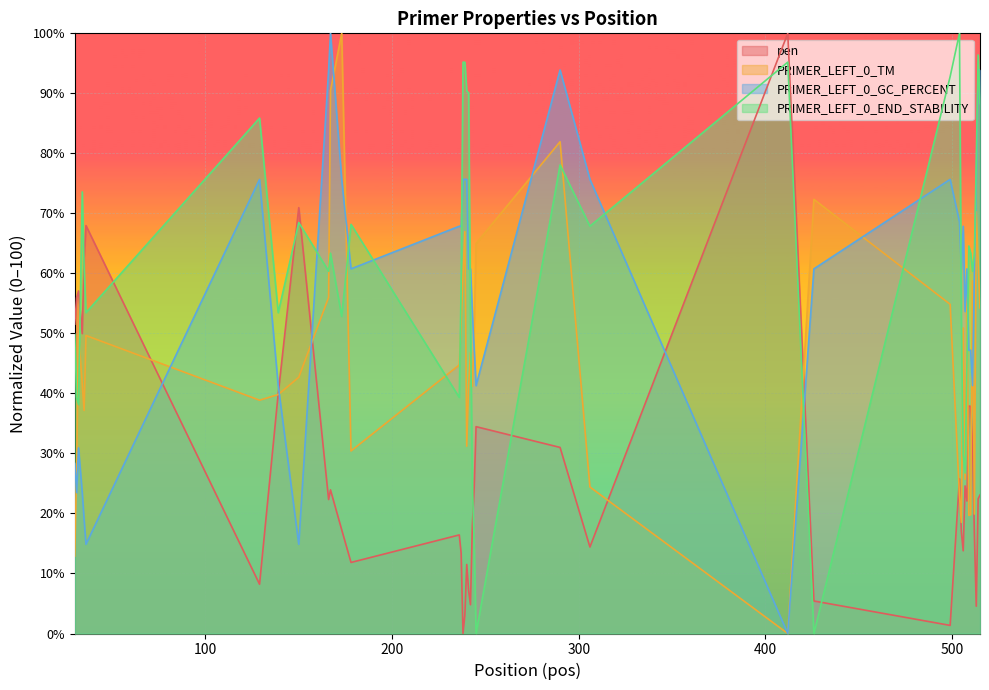

List the series in order of their peak value, lowest first.

pen, PRIMER_LEFT_0_TM, PRIMER_LEFT_0_GC_PERCENT, PRIMER_LEFT_0_END_STABILITY